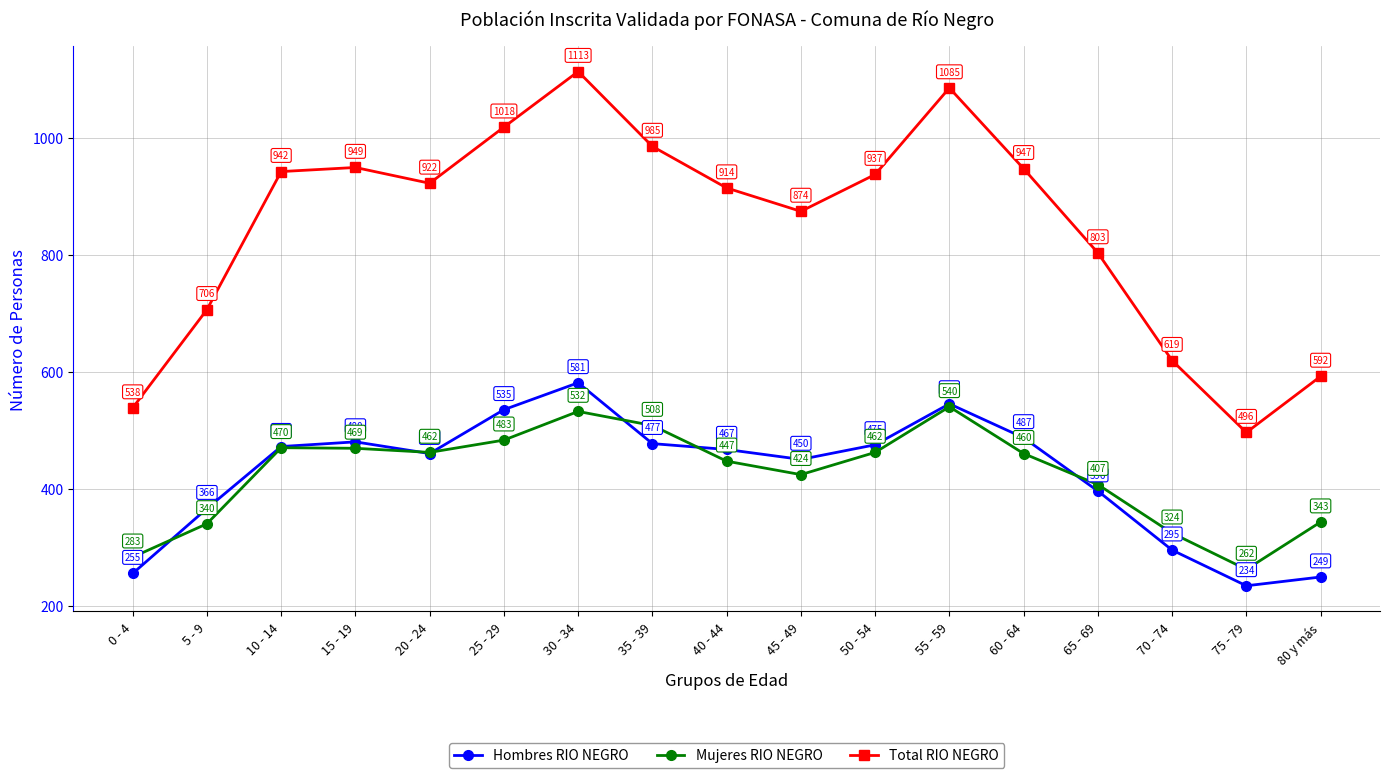

What is the difference between the Total RIO NEGRO values at 5 - 9 and 60 - 64?

241